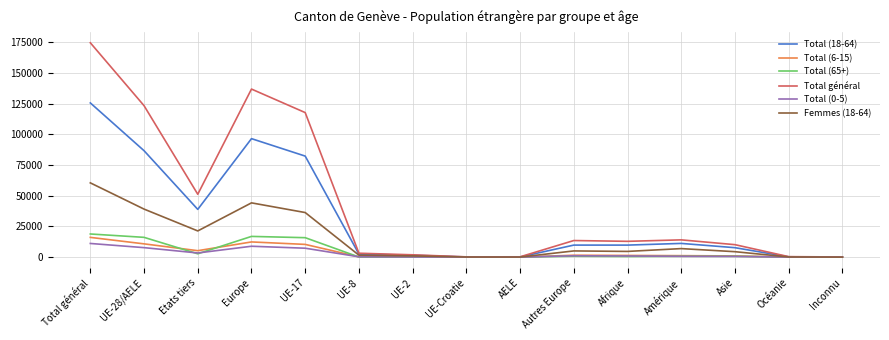

Which category has the highest value in the Total général series?

Total général